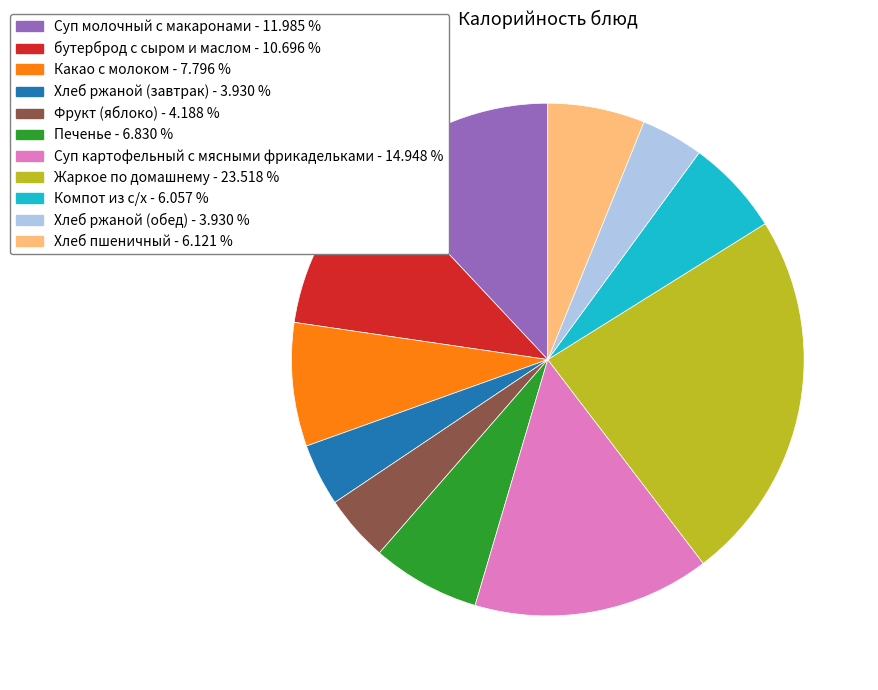

The Фрукт (яблоко) slice represents 4% of the pie. True or false?

True